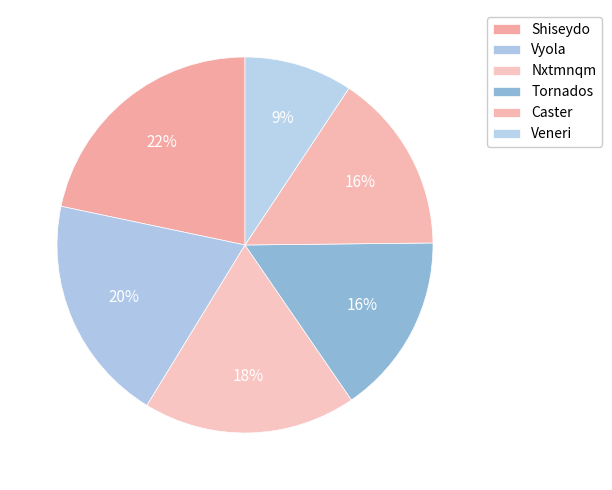

What is the largest slice in the pie chart?

Shiseydo